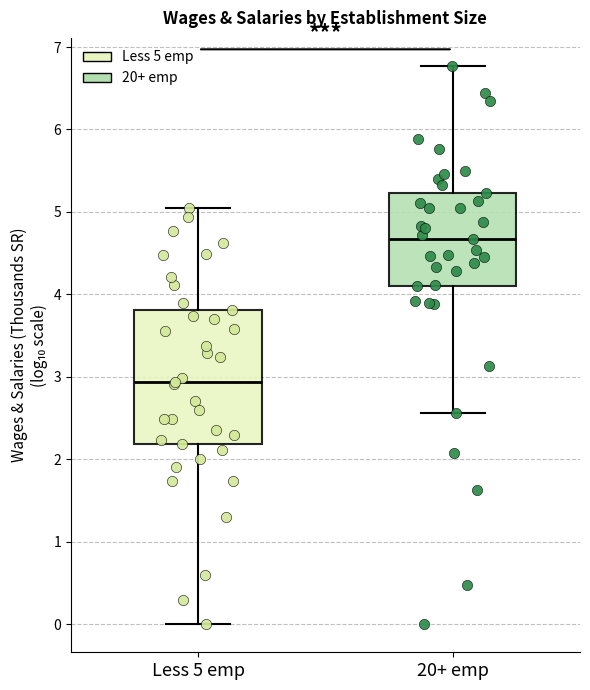

Comparing the boxes themselves (not the whiskers), which one is the tallest?

Less 5 emp